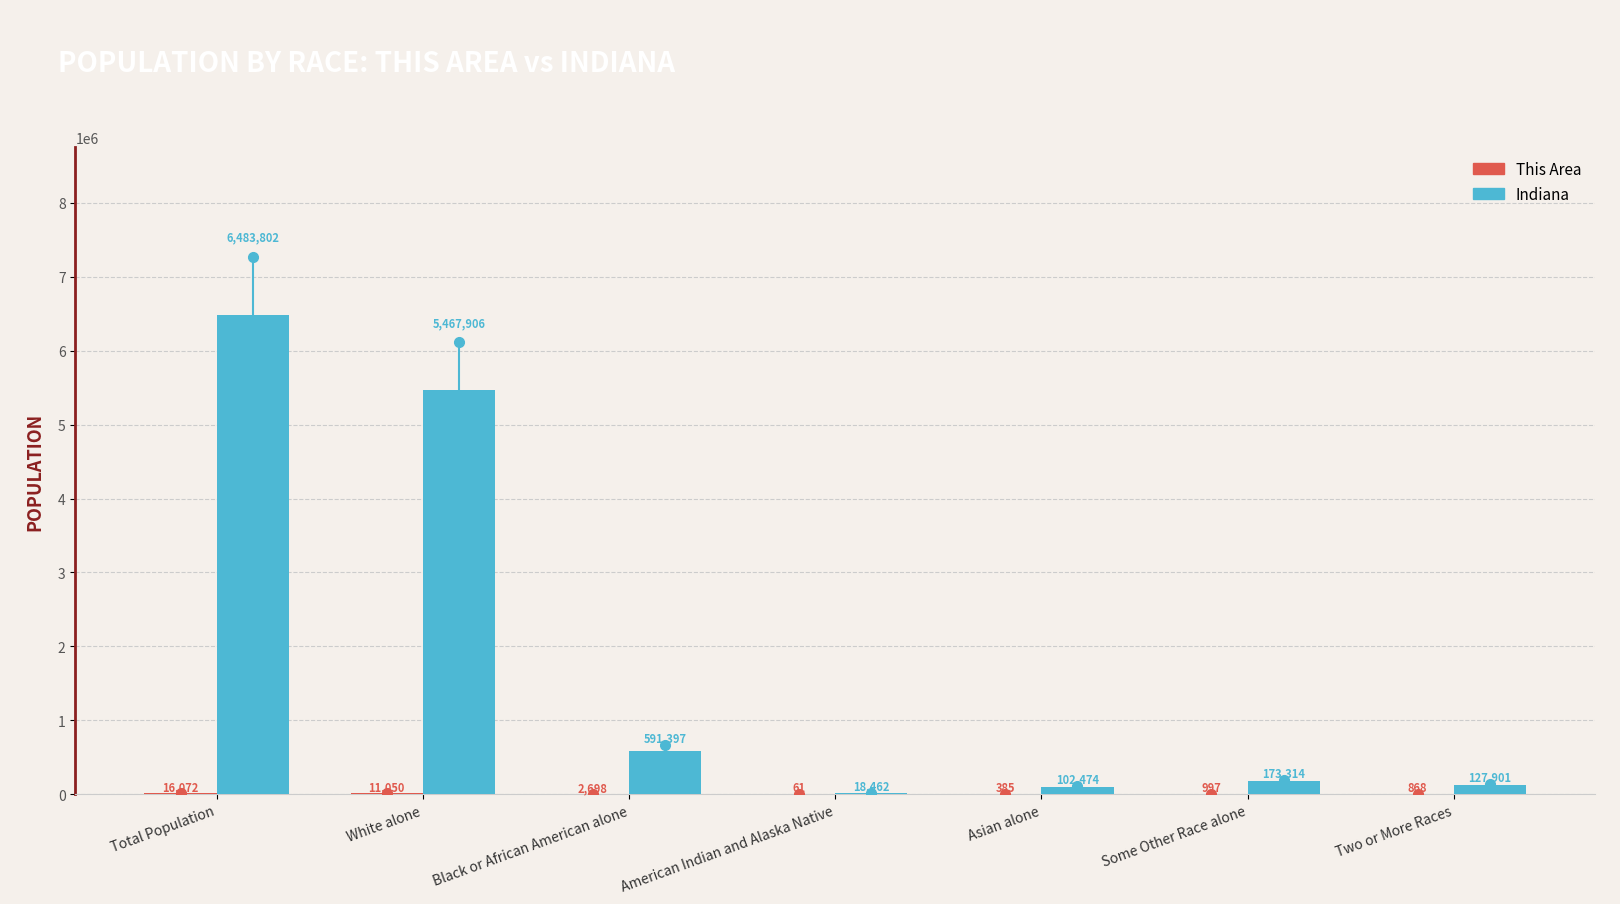

Which series has the largest range (max minus min)?

Indiana